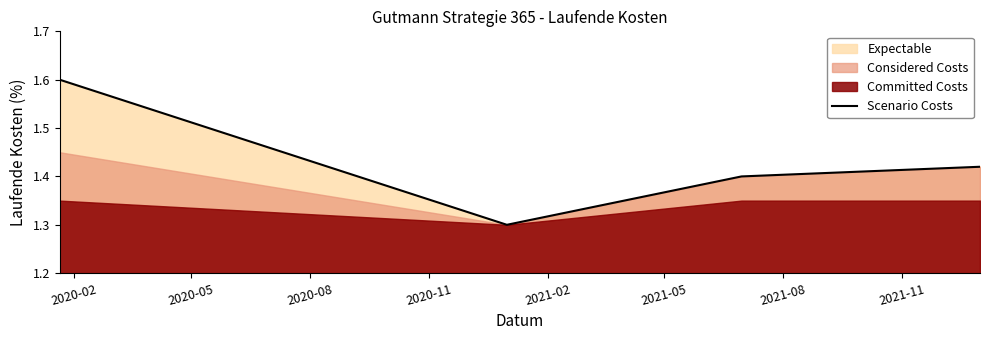

Count the Scenario Costs values in the range 1 to 2.

4